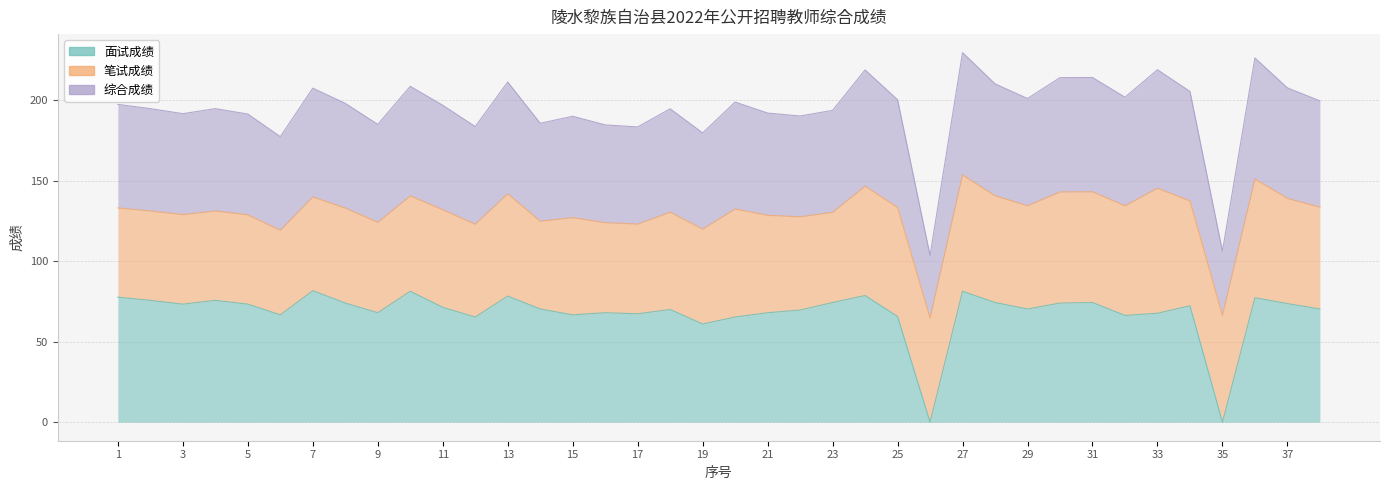

The value of 综合成绩 at 27 is 229.5. True or false?

True